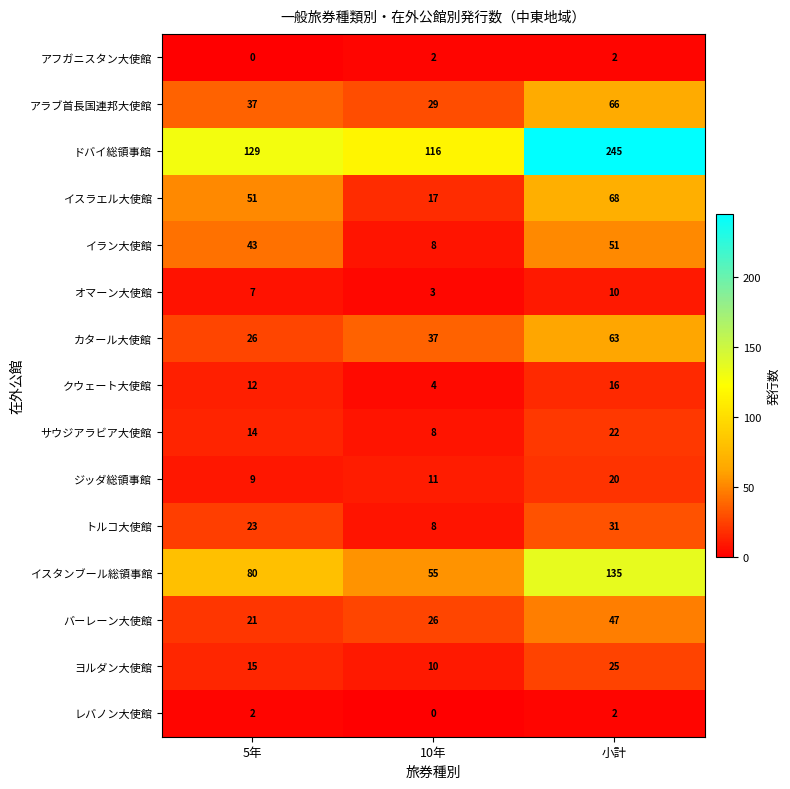

Which series has the largest range (max minus min)?

ドバイ総領事館